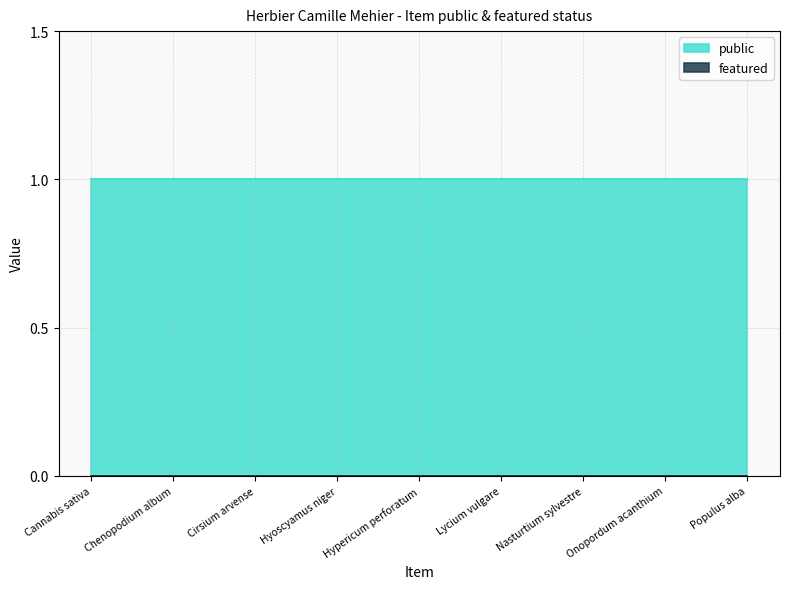

What position from the left is Chenopodium album?

2